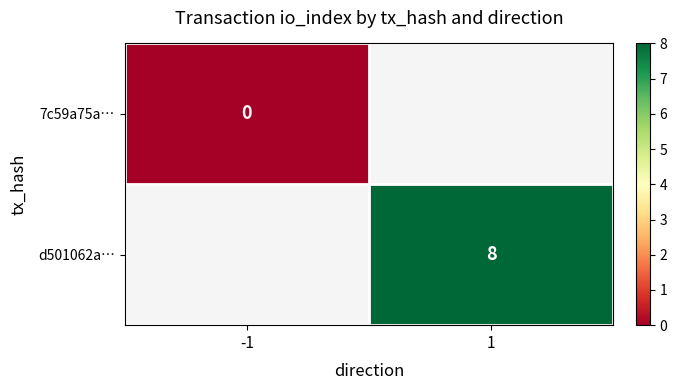

The value of d501062a… at 1 is 8. True or false?

True